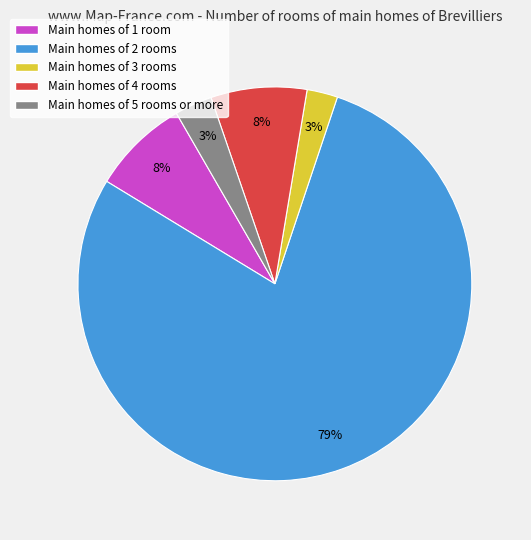

The Main homes of 1 room slice represents 8% of the pie. True or false?

True